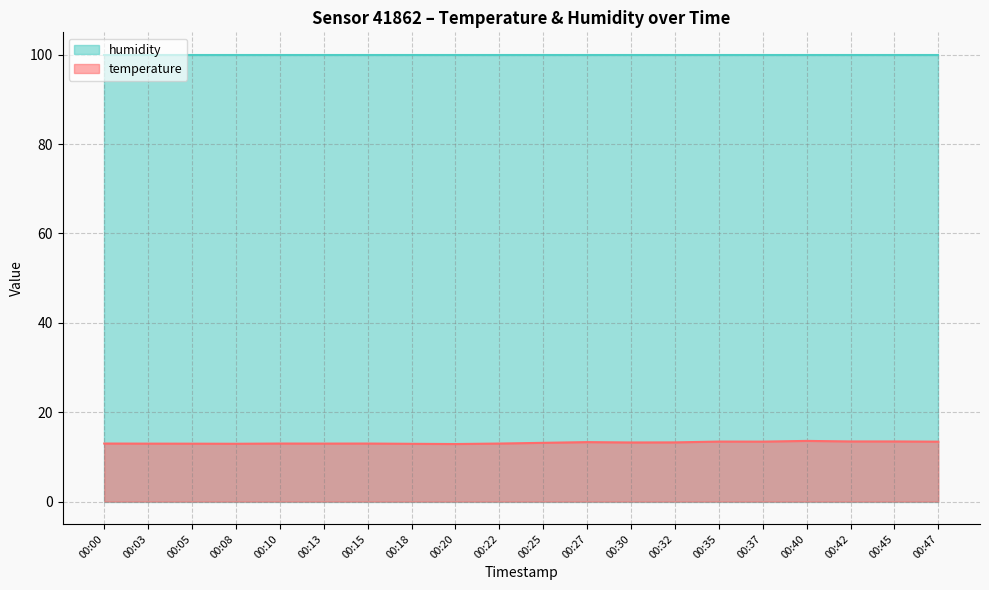

What is the greatest value displayed?

100.0